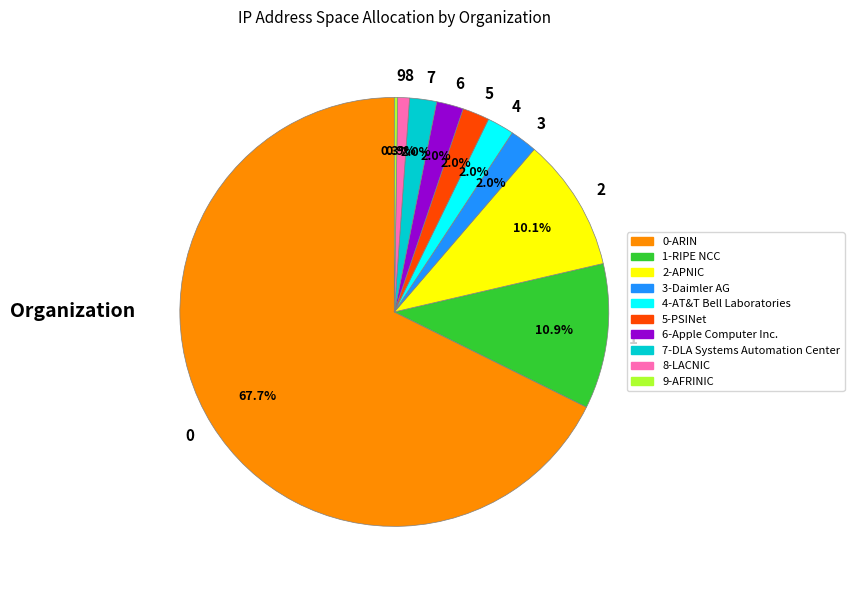

Is there a majority slice in this chart?

Yes